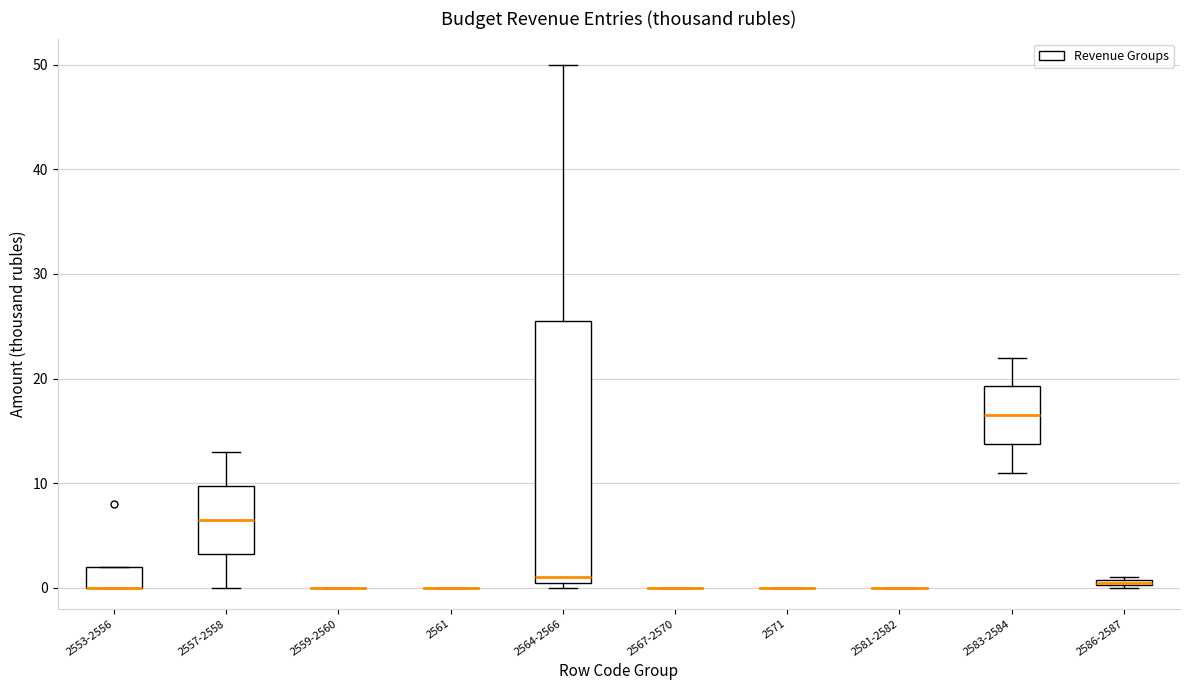

Comparing the boxes themselves (not the whiskers), which one is the tallest?

2564-2566